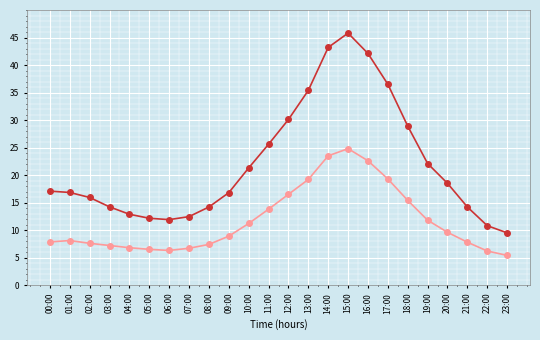

What is the label of the 11th point from the right?

13:00